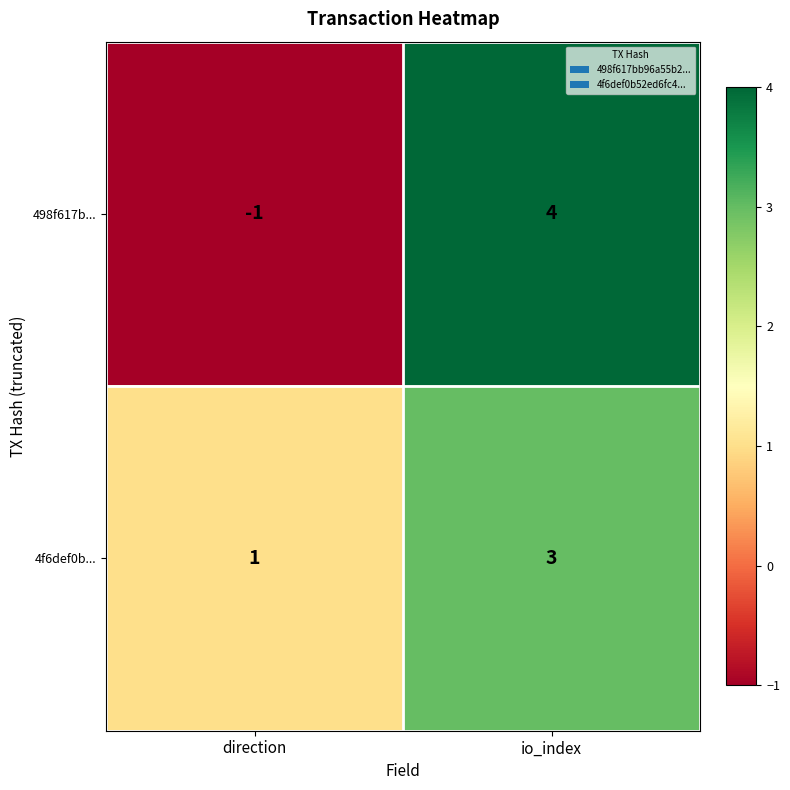

At which category does the chart reach its minimum across all series?

direction